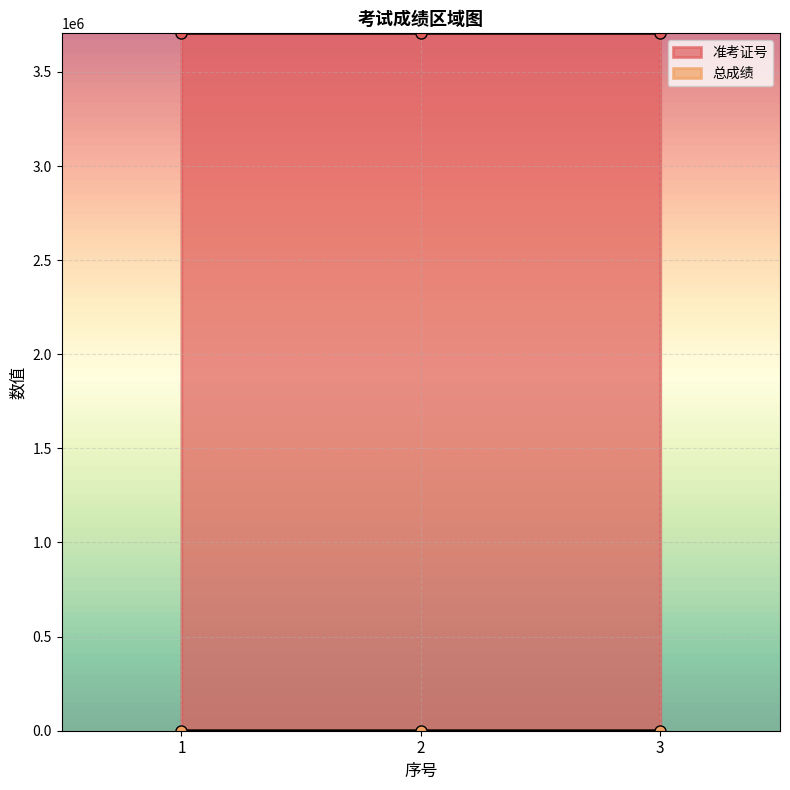

Which series has the largest total across all categories?

准考证号